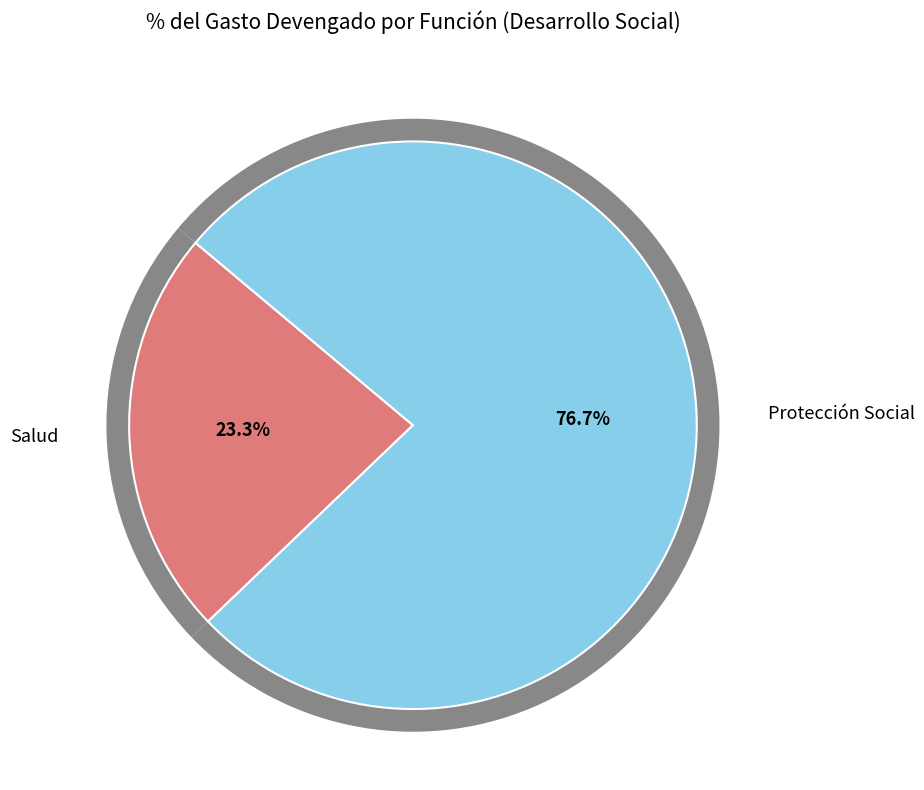

What is the largest slice in the pie chart?

Protección Social